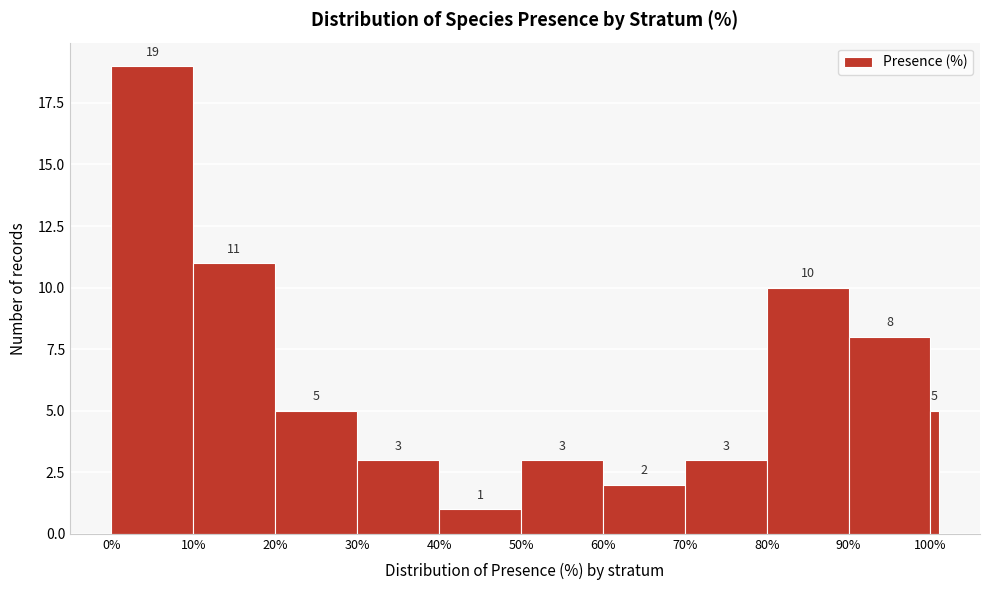

Around what value on the x-axis is the tallest bar? Give the approximate position of its centre, as read against the axis.

5